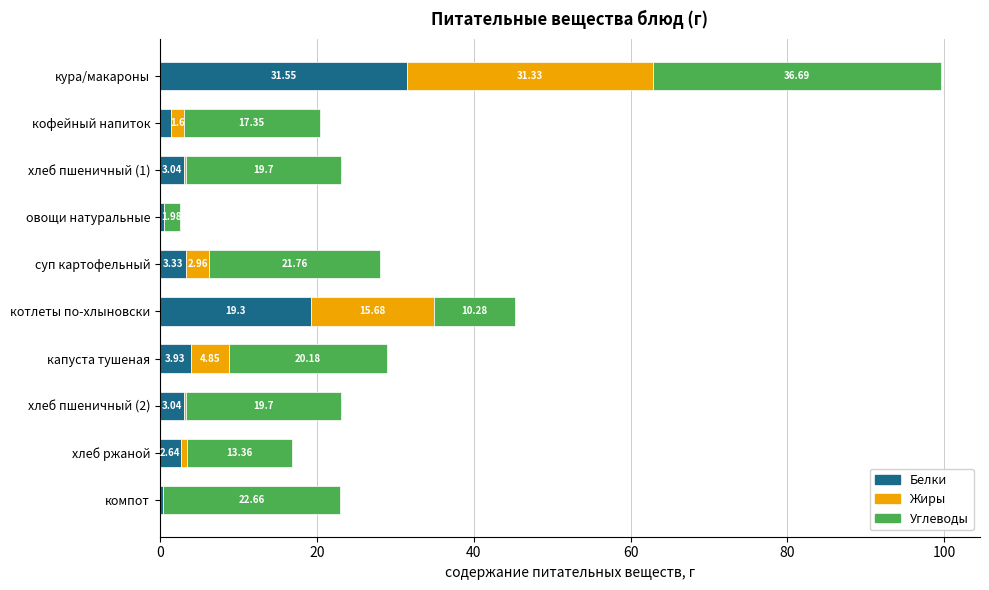

Count the number of data series in this chart.

3